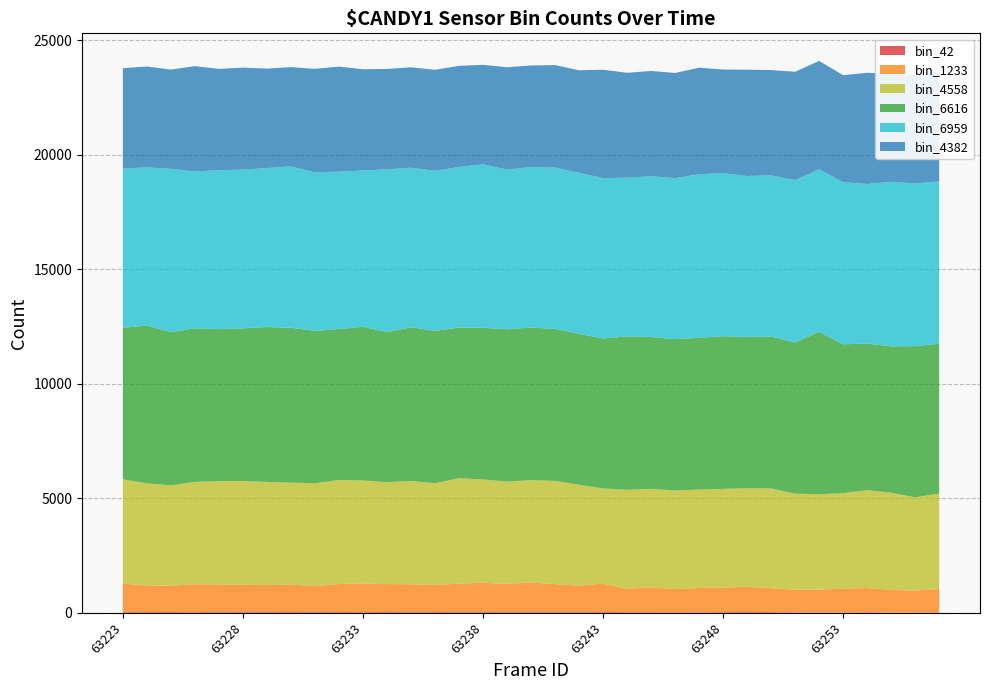

Reading left to right, list all the values displayed in this chart.

bin_42: 63223=42	63224=38	63225=34	63226=29	63227=42	63228=51	63229=45	63230=33	63231=40	63232=39	63233=29	63234=37	63235=46	63236=37	63237=41	63238=41	63239=39	63240=47	63241=44	63242=43	63243=41	63244=28	63245=27	63246=26	63247=23	63248=34	63249=39	63250=33	63251=21	63252=21	63253=18	63254=25	63255=14	63256=18	63257=22
bin_1233: 63223=1233	63224=1148	63225=1153	63226=1216	63227=1196	63228=1169	63229=1163	63230=1202	63231=1126	63232=1214	63233=1256	63234=1215	63235=1200	63236=1170	63237=1233	63238=1270	63239=1221	63240=1275	63241=1210	63242=1142	63243=1233	63244=1026	63245=1079	63246=1012	63247=1059	63248=1066	63249=1096	63250=1040	63251=988	63252=988	63253=1038	63254=1057	63255=986	63256=948	63257=1018
bin_4558: 63223=4558	63224=4468	63225=4379	63226=4473	63227=4511	63228=4535	63229=4509	63230=4448	63231=4494	63232=4545	63233=4495	63234=4454	63235=4512	63236=4450	63237=4601	63238=4514	63239=4472	63240=4473	63241=4505	63242=4410	63243=4158	63244=4319	63245=4306	63246=4303	63247=4302	63248=4311	63249=4303	63250=4360	63251=4195	63252=4168	63253=4169	63254=4275	63255=4244	63256=4078	63257=4169
bin_6616: 63223=6616	63224=6891	63225=6690	63226=6708	63227=6639	63228=6668	63229=6764	63230=6768	63231=6653	63232=6597	63233=6715	63234=6551	63235=6715	63236=6657	63237=6583	63238=6625	63239=6652	63240=6665	63241=6641	63242=6588	63243=6550	63244=6698	63245=6632	63246=6612	63247=6625	63248=6670	63249=6612	63250=6634	63251=6597	63252=7097	63253=6503	63254=6400	63255=6394	63256=6603	63257=6545
bin_6959: 63223=6959	63224=6909	63225=7139	63226=6853	63227=6945	63228=6936	63229=6943	63230=7048	63231=6927	63232=6871	63233=6825	63234=7112	63235=6969	63236=6990	63237=7015	63238=7141	63239=6977	63240=7008	63241=7045	63242=7038	63243=7005	63244=6937	63245=7025	63246=7028	63247=7146	63248=7122	63249=7028	63250=7039	63251=7097	63252=7097	63253=7082	63254=6972	63255=7186	63256=7108	63257=7087
bin_4382: 63223=4382	63224=4407	63225=4332	63226=4598	63227=4424	63228=4454	63229=4345	63230=4335	63231=4518	63232=4591	63233=4422	63234=4386	63235=4384	63236=4415	63237=4417	63238=4344	63239=4469	63240=4438	63241=4478	63242=4476	63243=4733	63244=4579	63245=4598	63246=4599	63247=4654	63248=4527	63249=4643	63250=4599	63251=4734	63252=4734	63253=4671	63254=4857	63255=4725	63256=4737	63257=4734